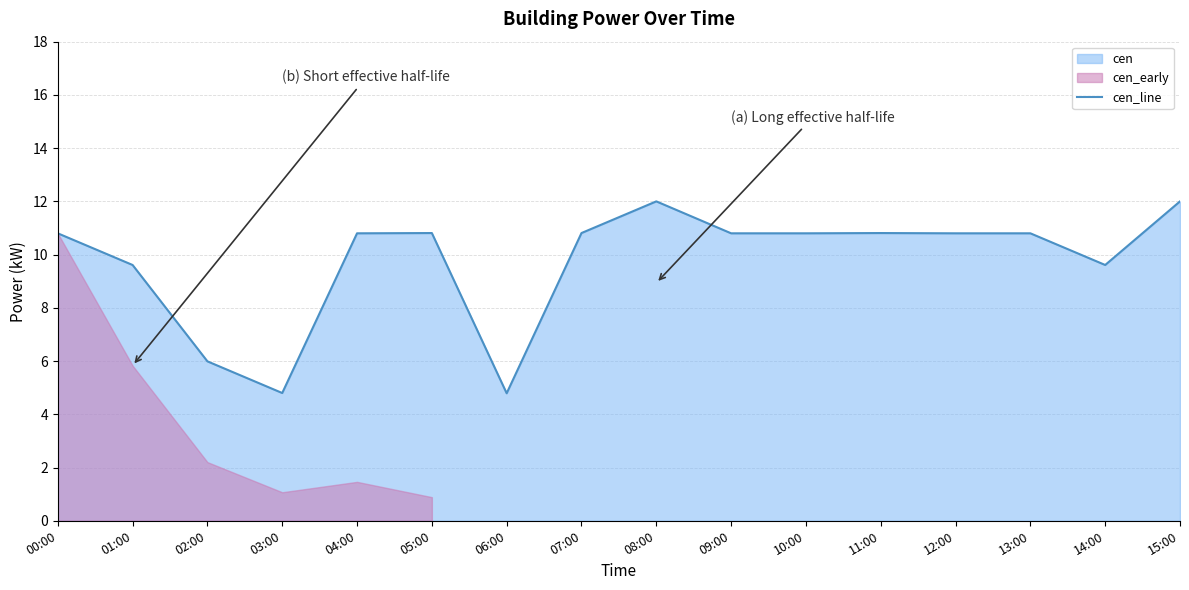

What is the maximum value shown in the chart?

12.0